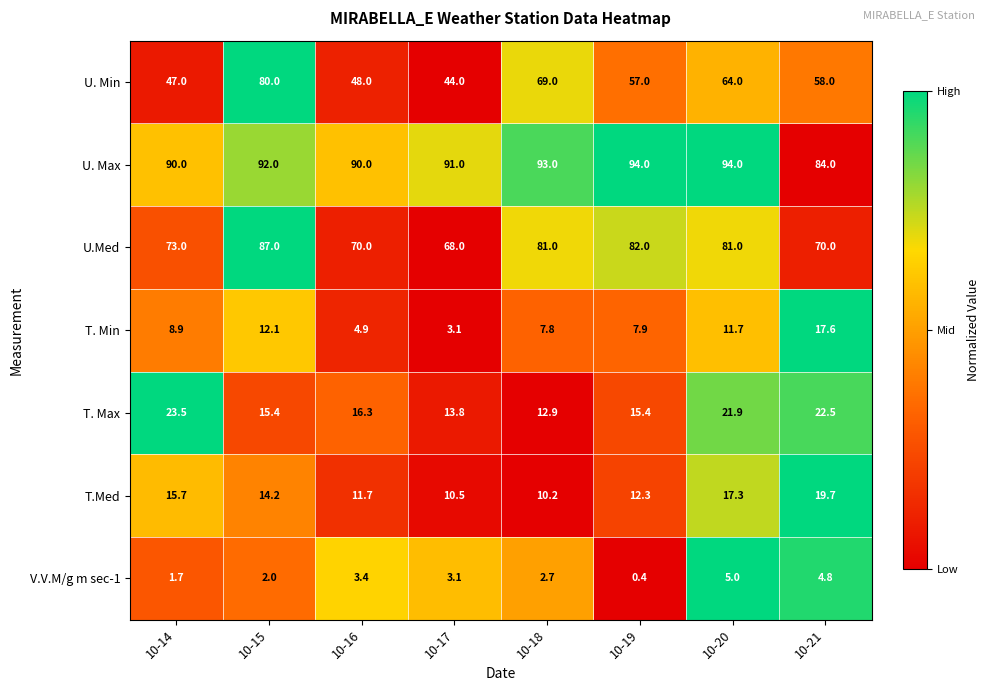

At how many categories does at least one series exceed 48?

8